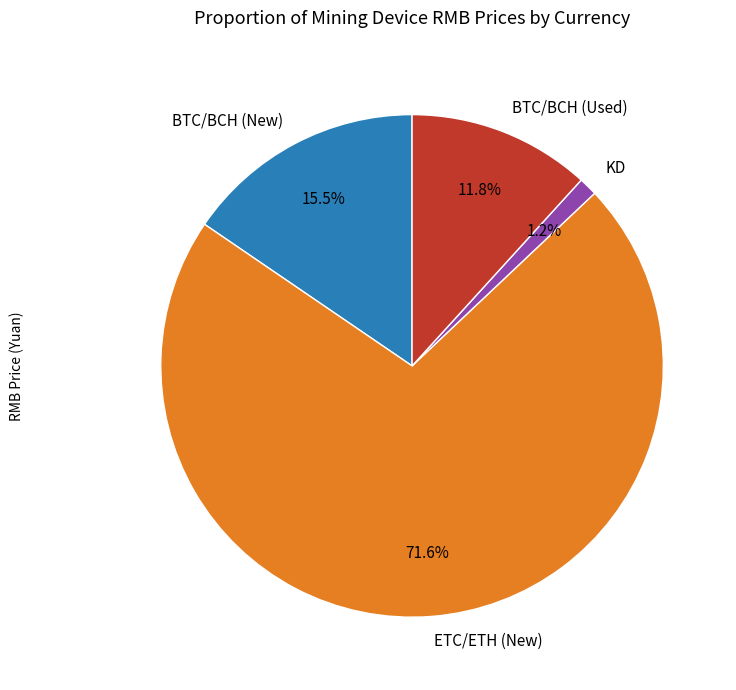

Count the number of slices in the pie.

4